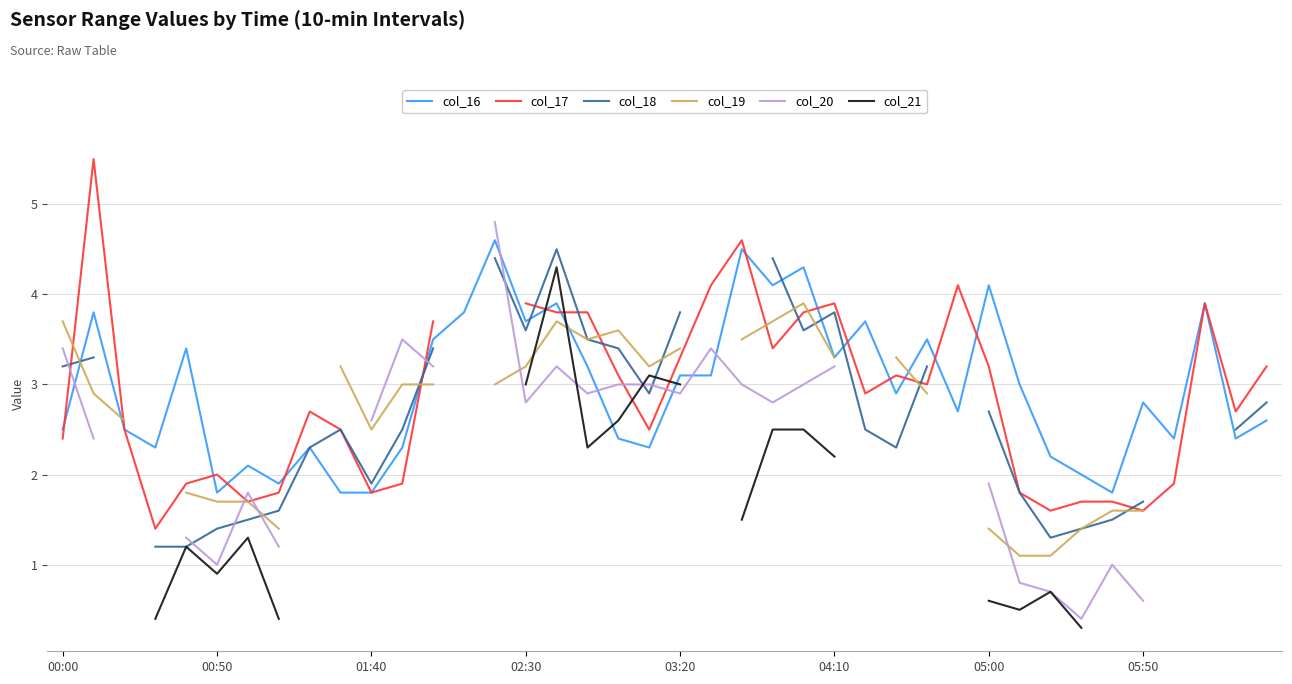

What is the minimum value for col_16?

1.8